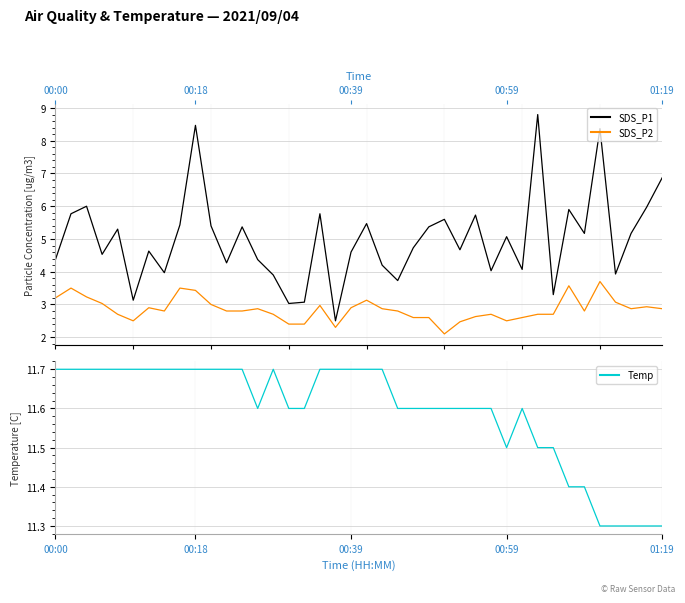

What is the difference between the highest and lowest values at 26?

9.1